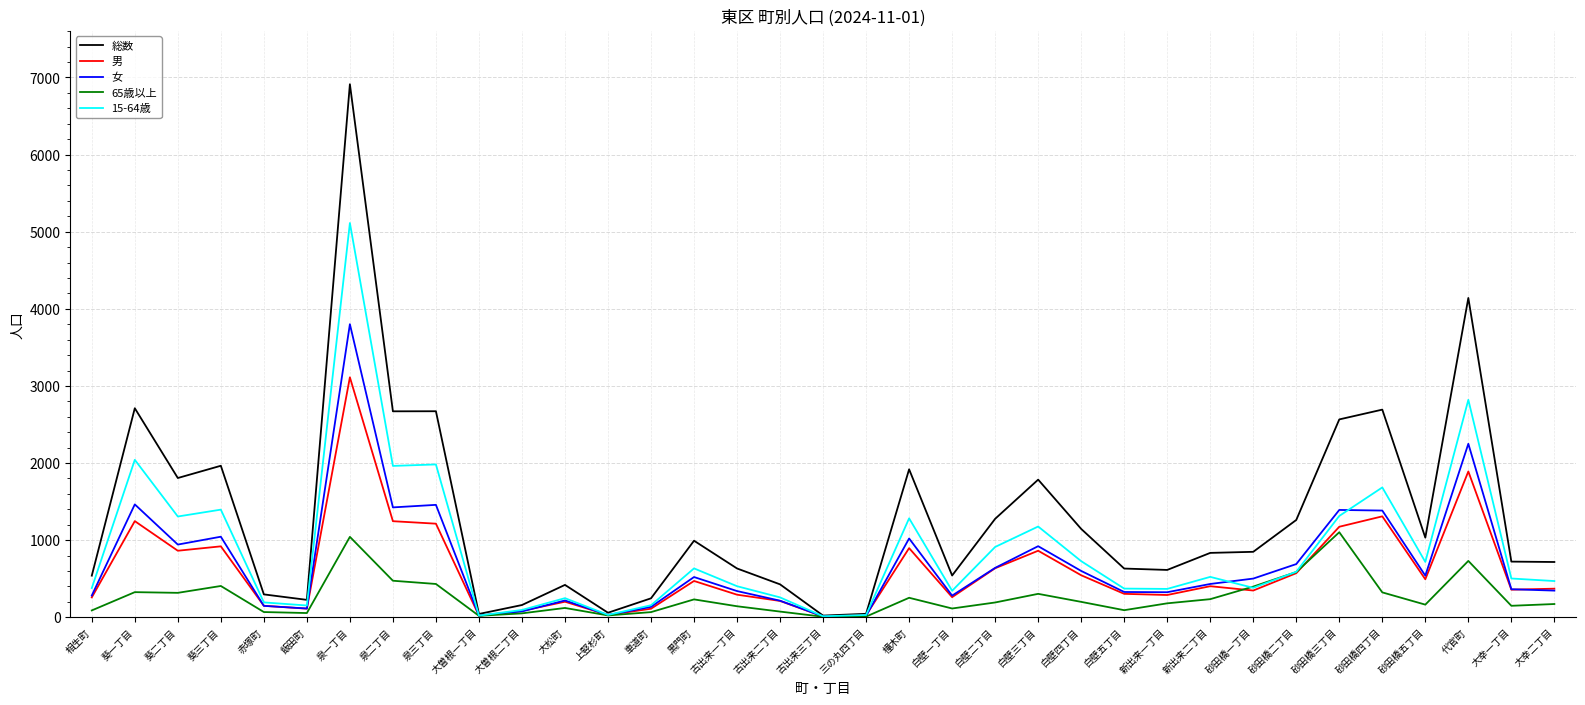

At which label is 総数 closest to 3467?

代官町